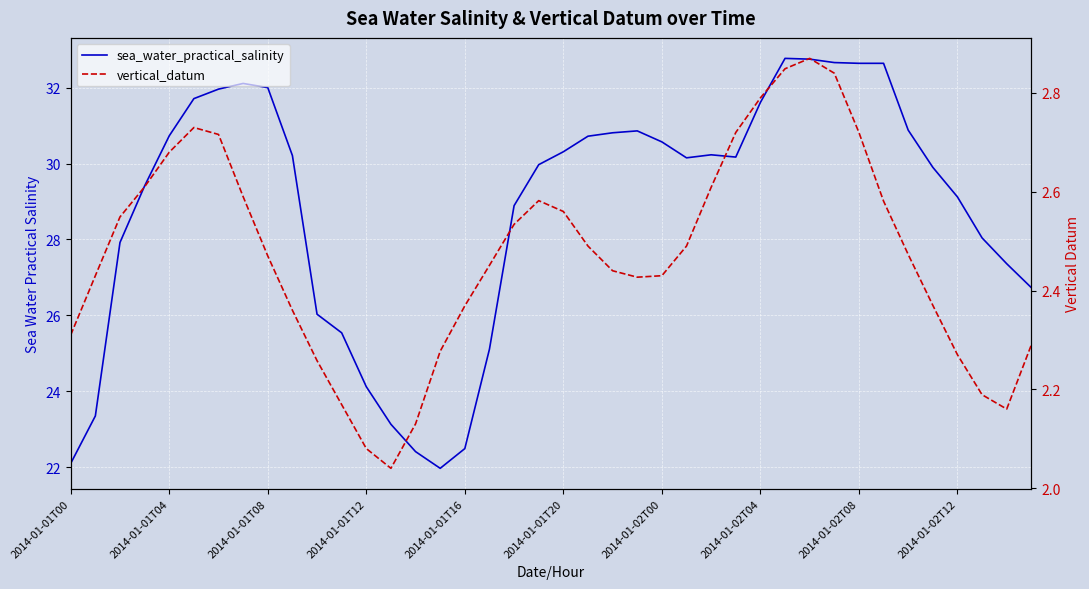

True or false: vertical_datum and sea_water_practical_salinity intersect in this chart.

False